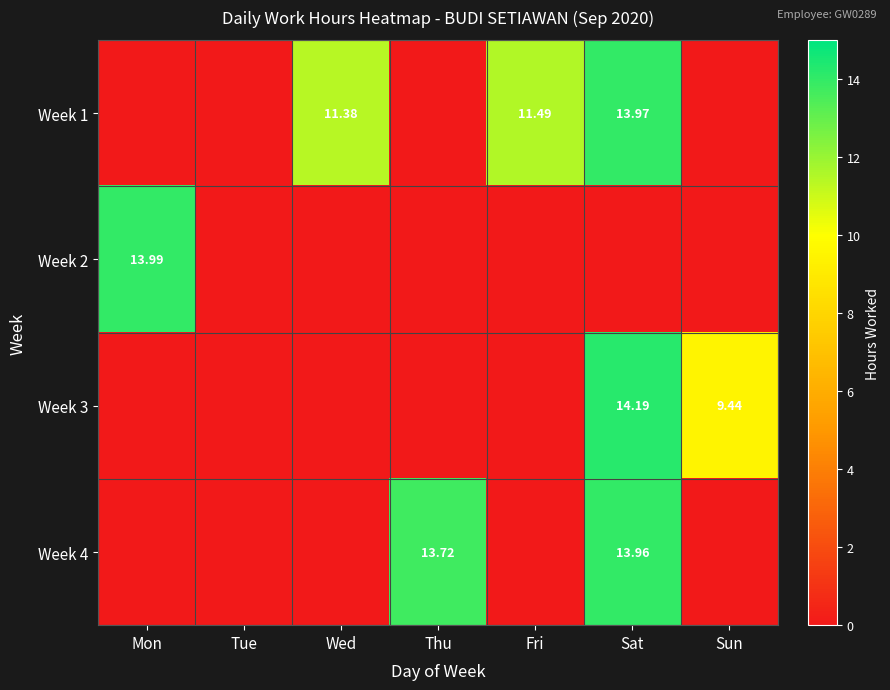

Is the value of Week 4 at Thu greater than the value of Week 1 at Fri?

Yes